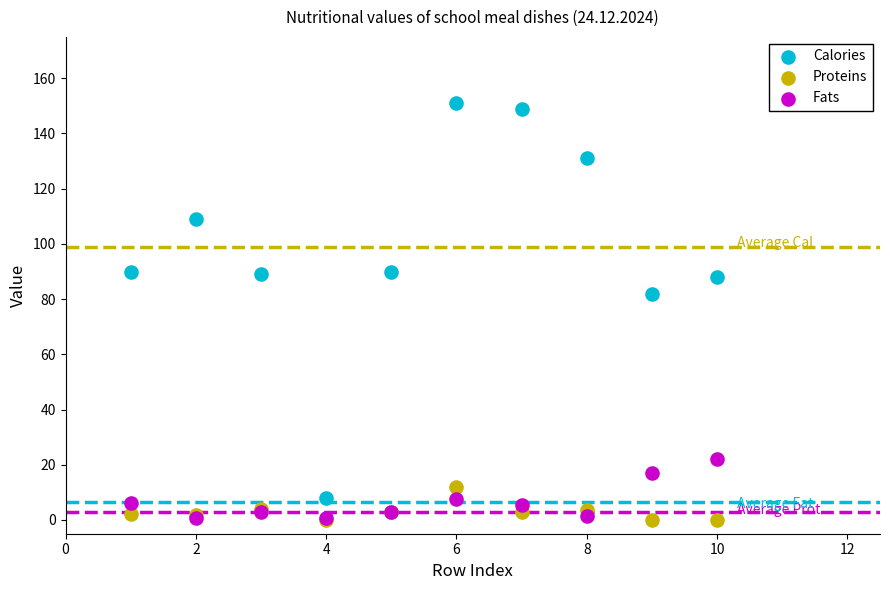

Across all series, what Y value is closest to 75?

82.0